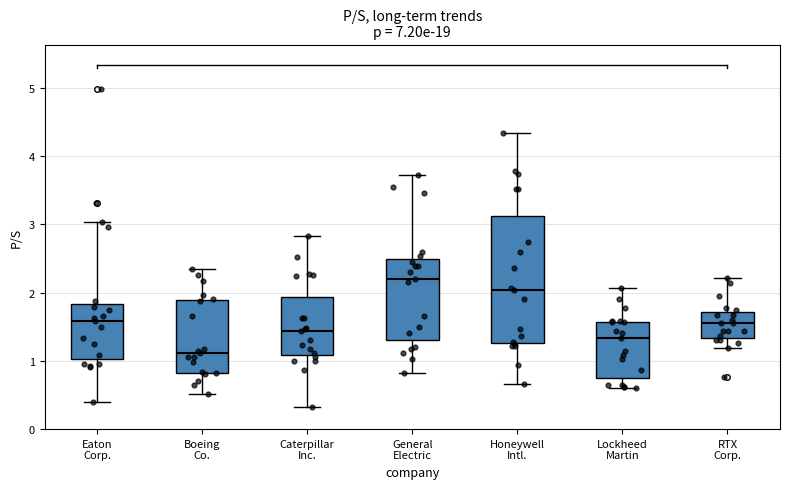

Reading left to right, transcribe this box plot: for each box, give where its median line is, the range the box spans, and where its two whiskers end, as read against the y-axis. The values are not printed on the chart, so give them approximately, as read against the axis.

Eaton Corp.: median 1.6, box 1.0 to 1.8, whiskers 0.4 to 3.0
Boeing Co.: median 1.1, box 0.8 to 1.9, whiskers 0.5 to 2.3
Caterpillar Inc.: median 1.4, box 1.1 to 1.9, whiskers 0.3 to 2.8
General Electric: median 2.2, box 1.3 to 2.5, whiskers 0.8 to 3.7
Honeywell Intl.: median 2.0, box 1.3 to 3.1, whiskers 0.7 to 4.3
Lockheed Martin: median 1.3, box 0.8 to 1.6, whiskers 0.6 to 2.1
RTX Corp.: median 1.6, box 1.3 to 1.7, whiskers 1.2 to 2.2